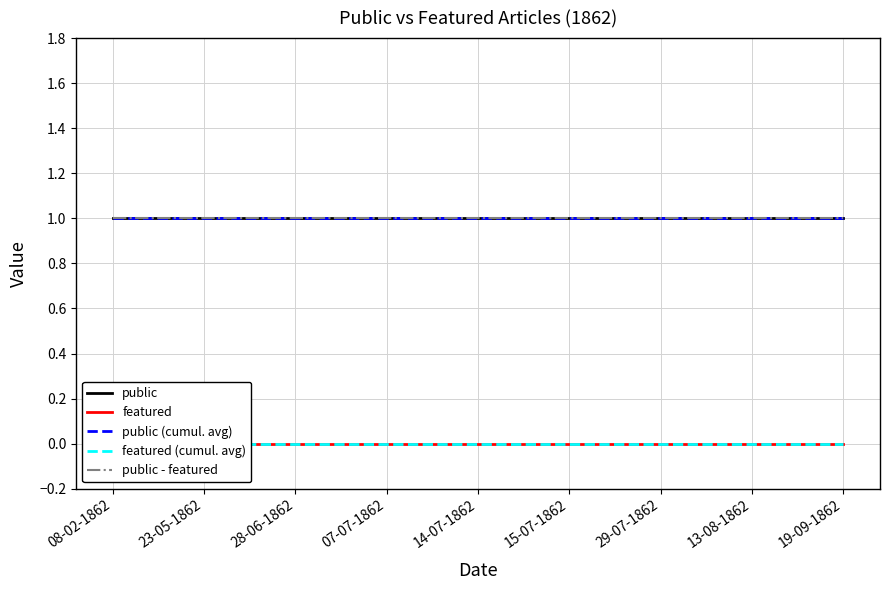

At which category is the sum across all series the highest?

08-02-1862